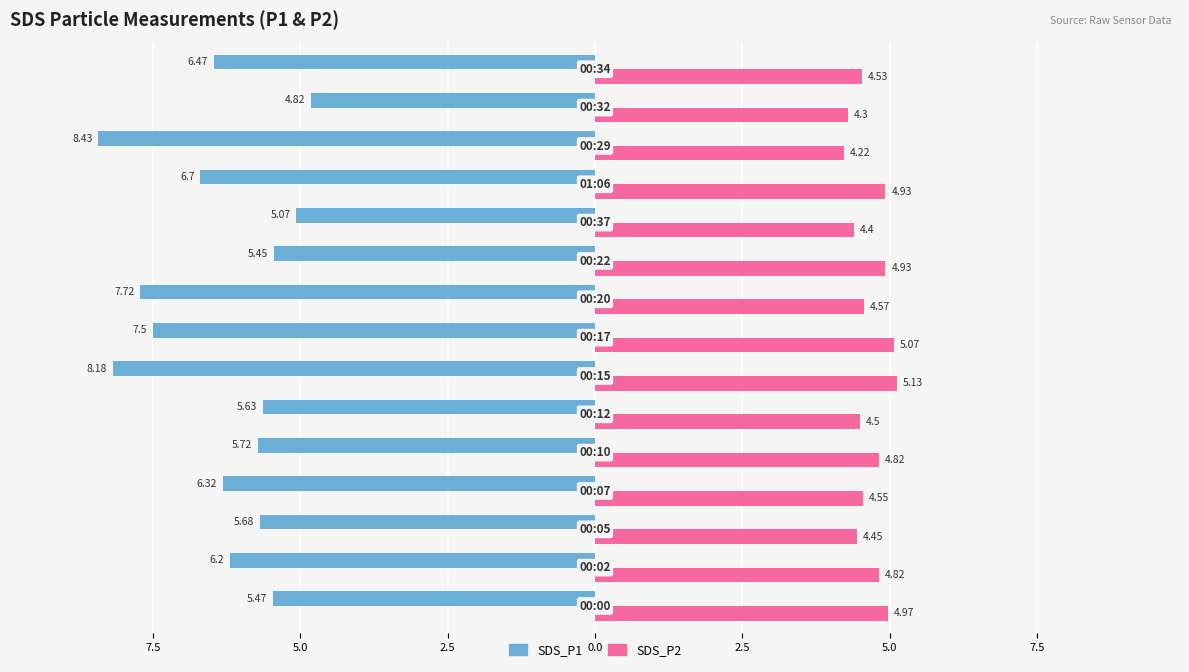

What is the difference between the maximum and minimum values in the SDS_P2 series?

0.9